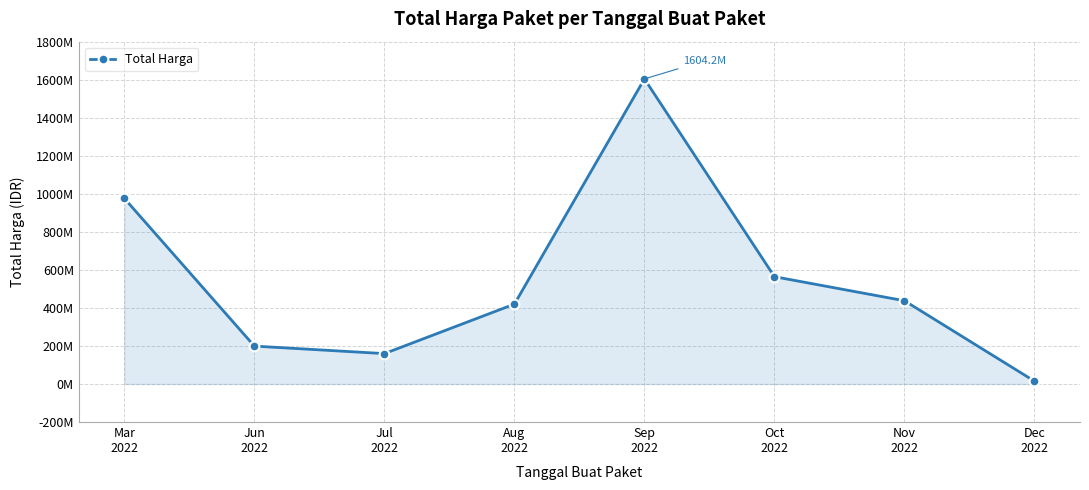

What is the greatest value displayed?

1604159000